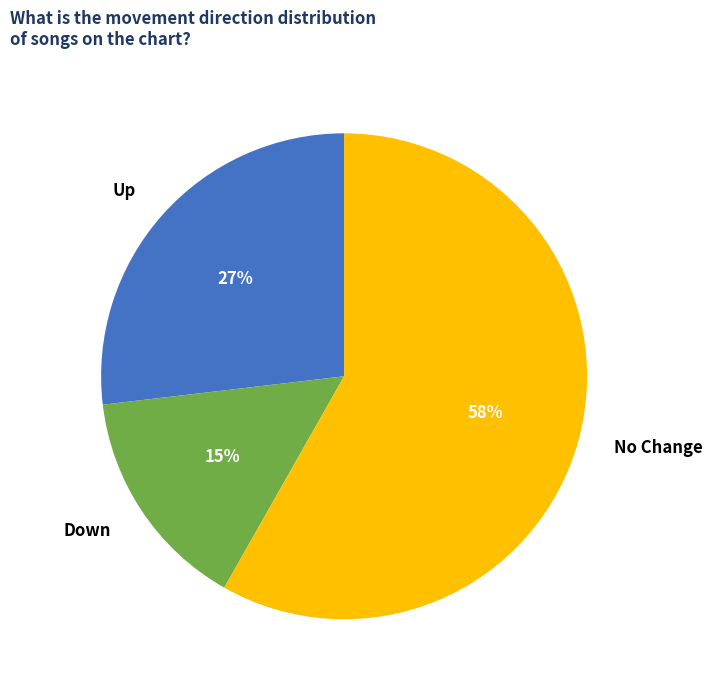

Is there any slice that represents more than half of the pie?

Yes